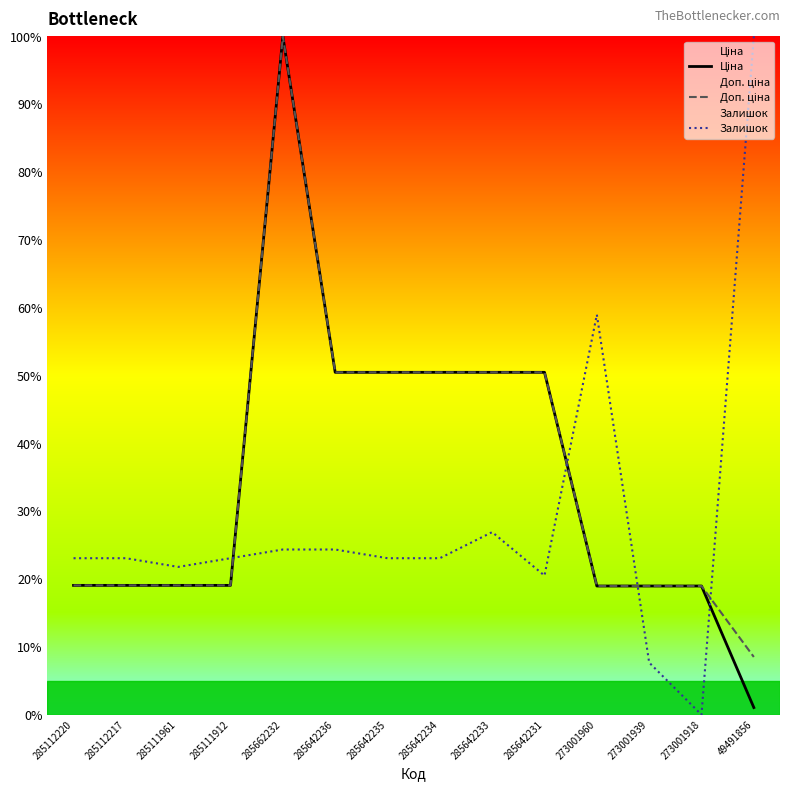

Is the value of Доп. ціна at 285111912 greater than the value of Ціна at 285642236?

No